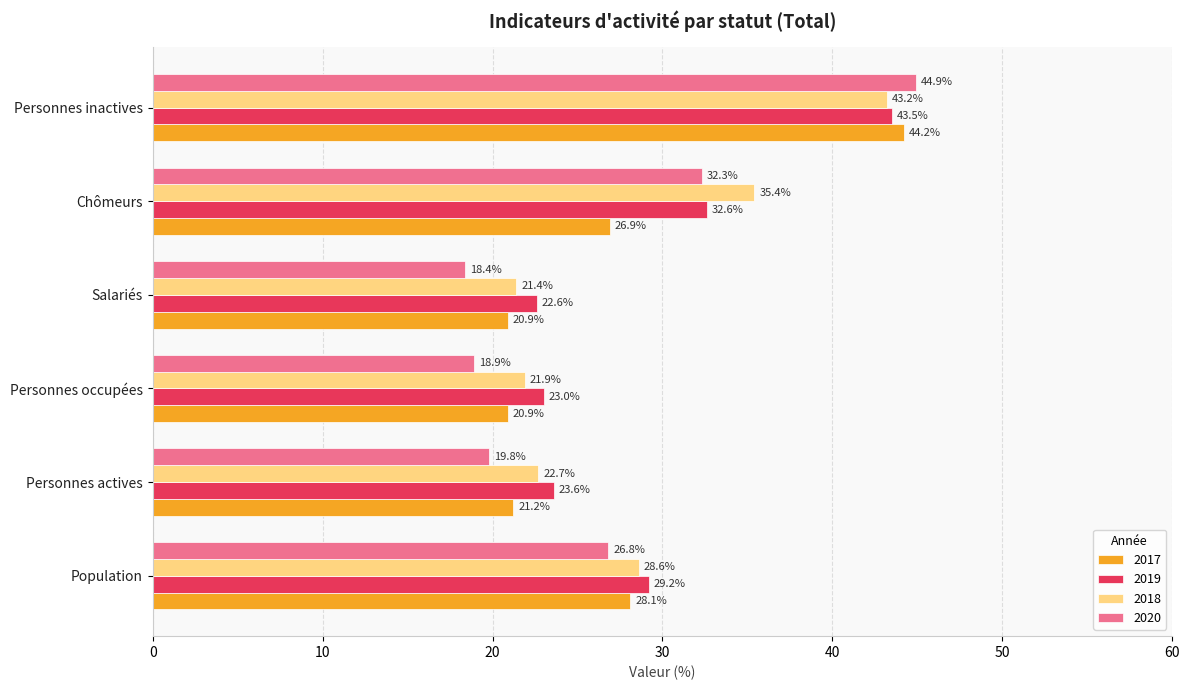

Which series has the largest range (max minus min)?

2020